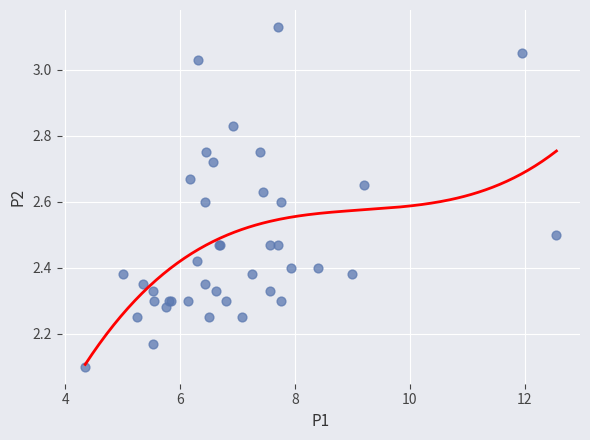

What Y value in the scatter plot is closest to 2?

2.1